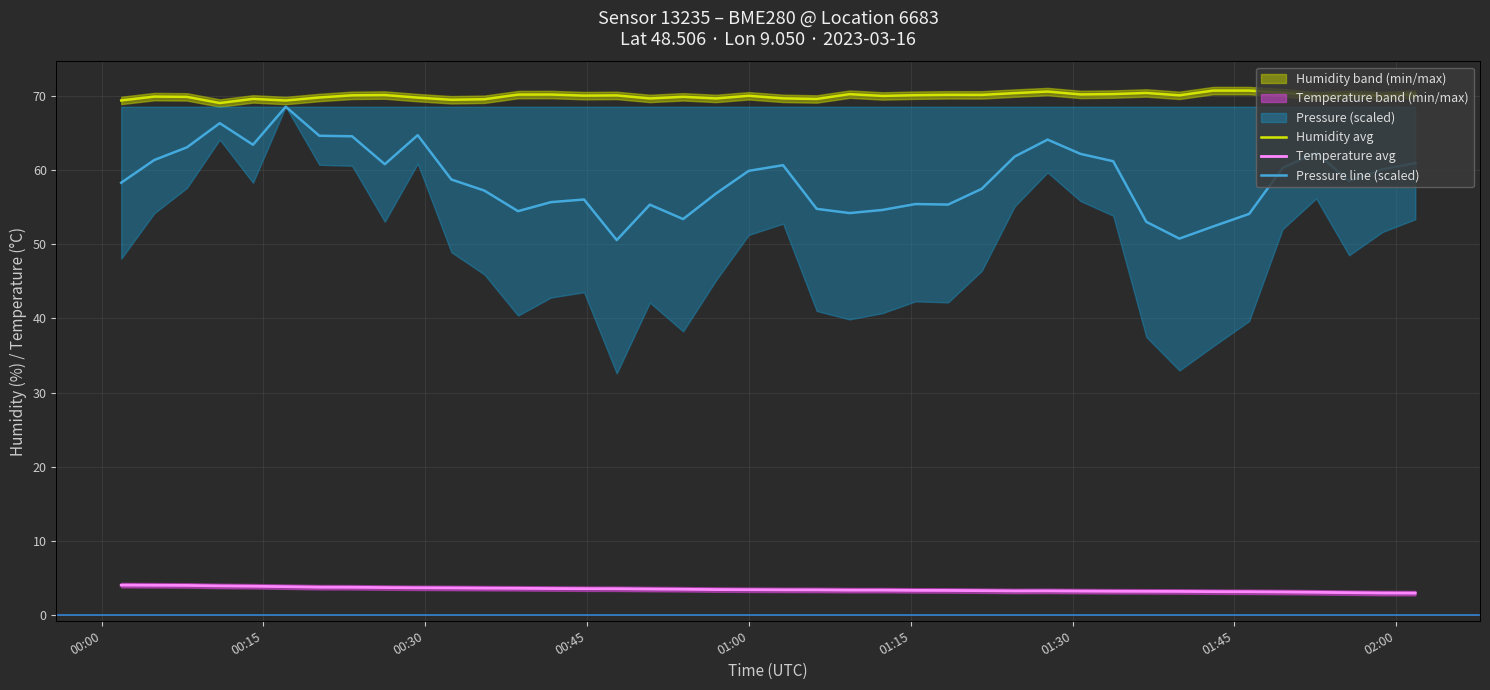

At 00:30, list the series in order from largest to smallest.

Humidity avg, Pressure line (scaled), Temperature avg